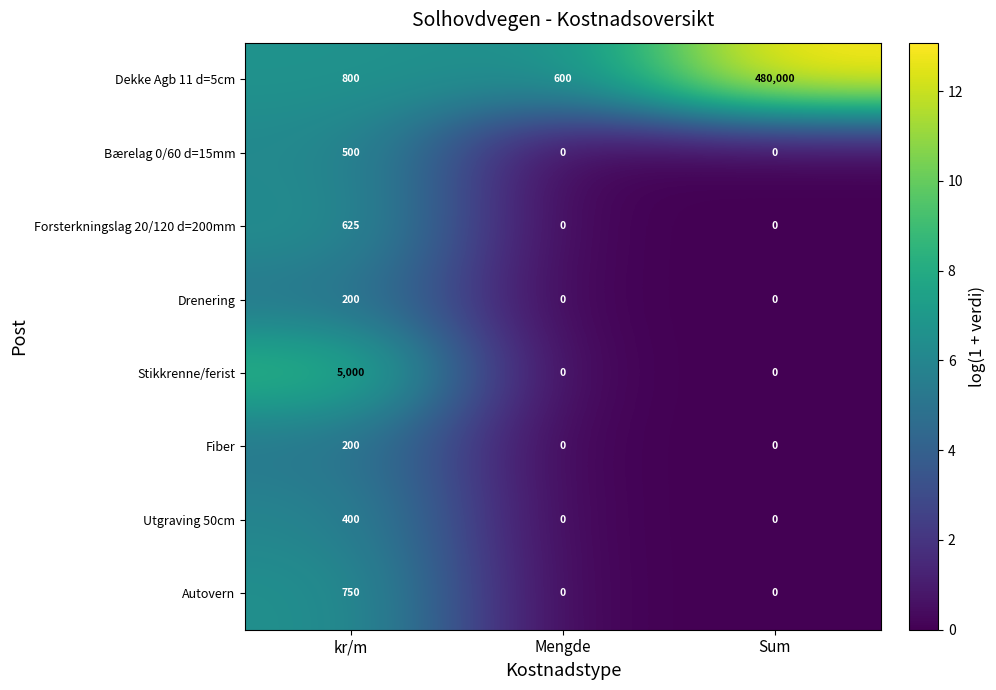

Which series has the largest range (max minus min)?

Dekke Agb 11 d=5cm